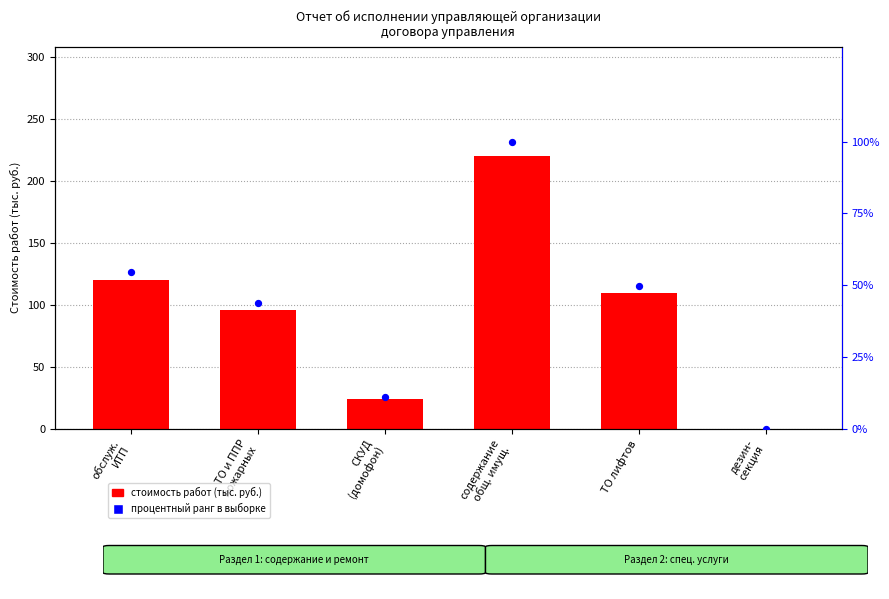

Is the value of процентный ранг at дезин-
секция greater than the value of Стоимость работ (тыс. руб.) at содержание
общ. имущ.?

No